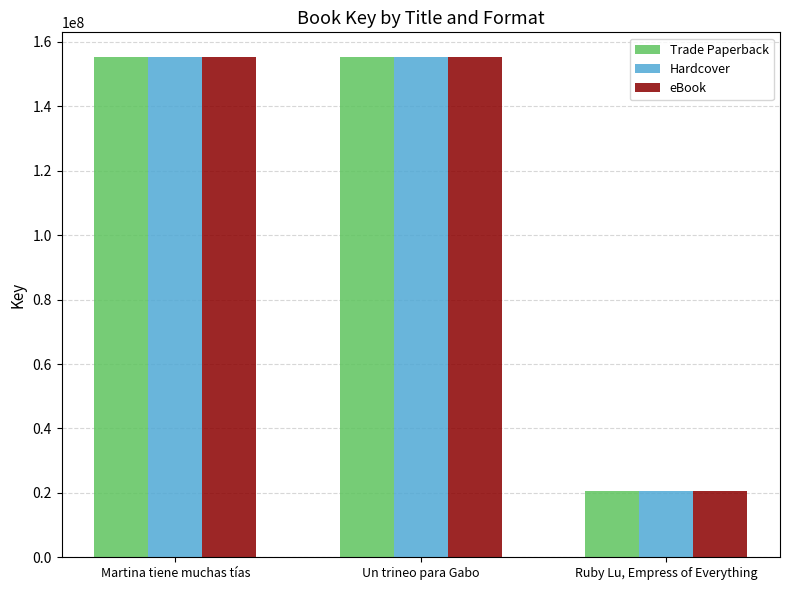

List the labels in order of eBook value, largest first.

Martina tiene muchas tías, Un trineo para Gabo, Ruby Lu, Empress of Everything